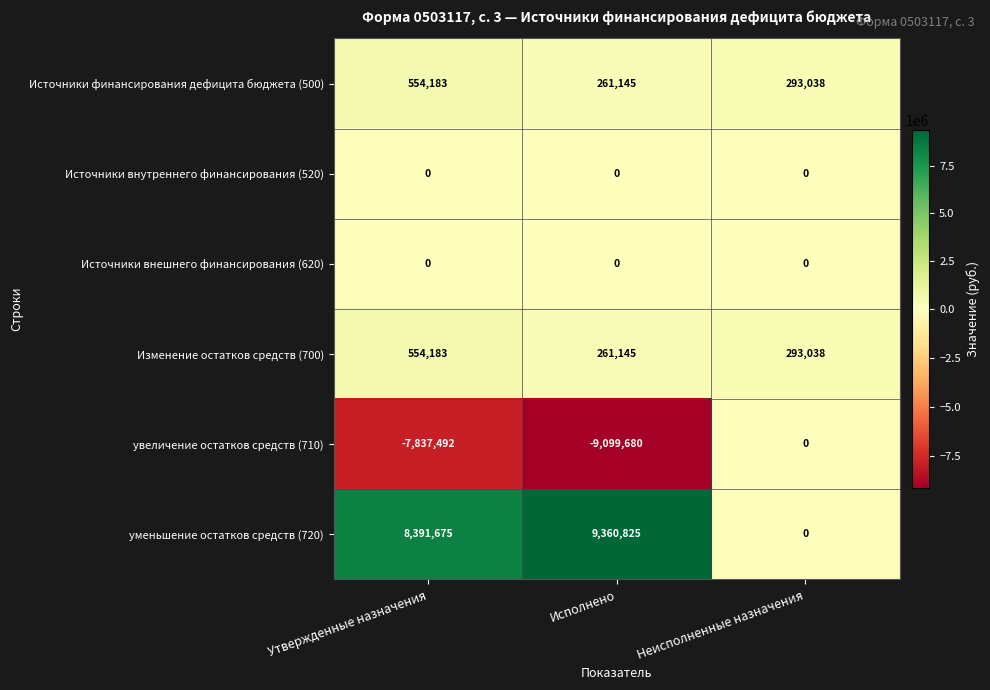

List the labels in order of Изменение остатков средств (700) value, smallest first.

Исполнено, Неисполненные назначения, Утвержденные назначения